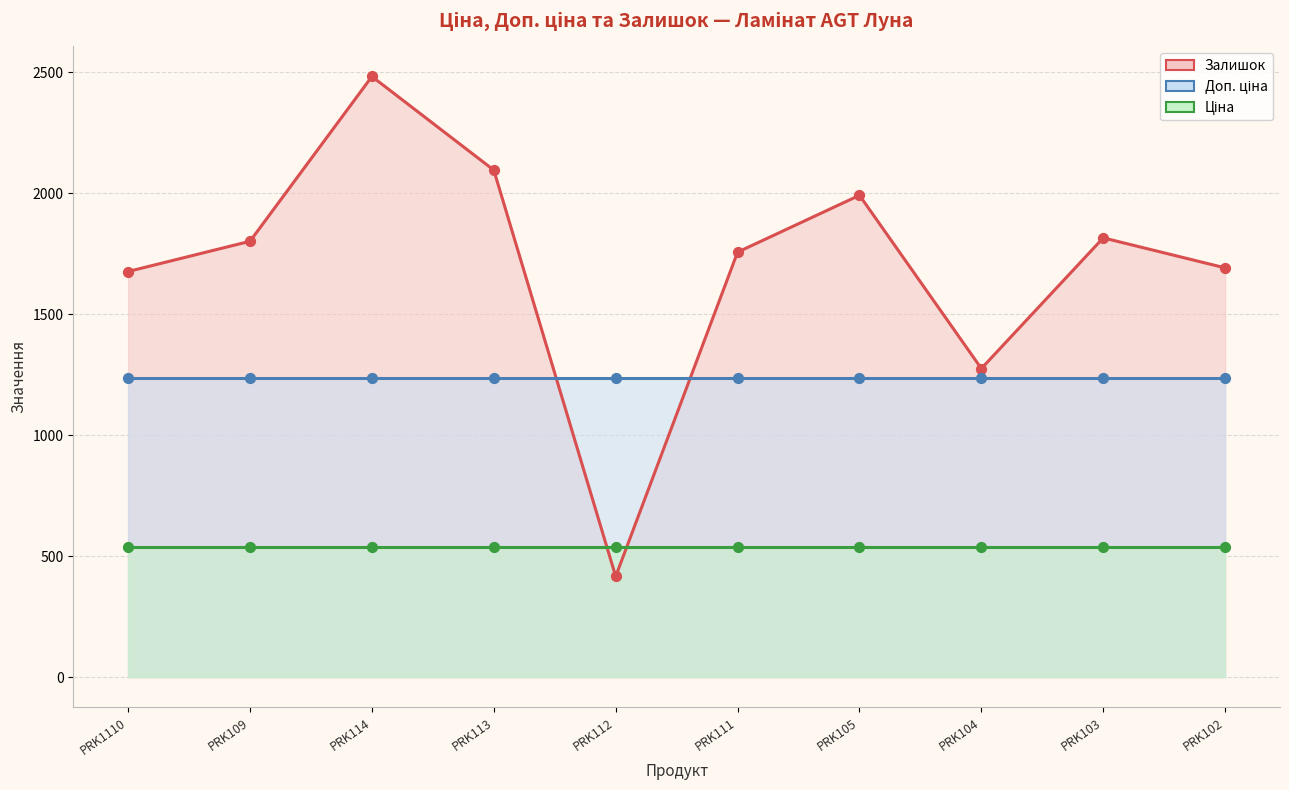

Which series has the largest total across all categories?

Залишок